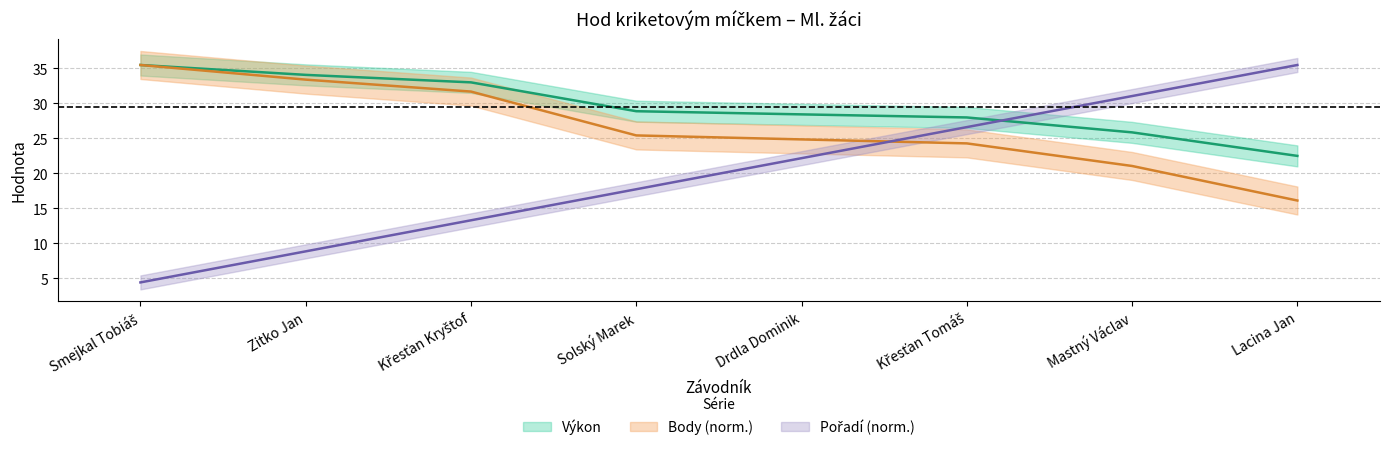

What is the lowest value of the Body series?

16.1